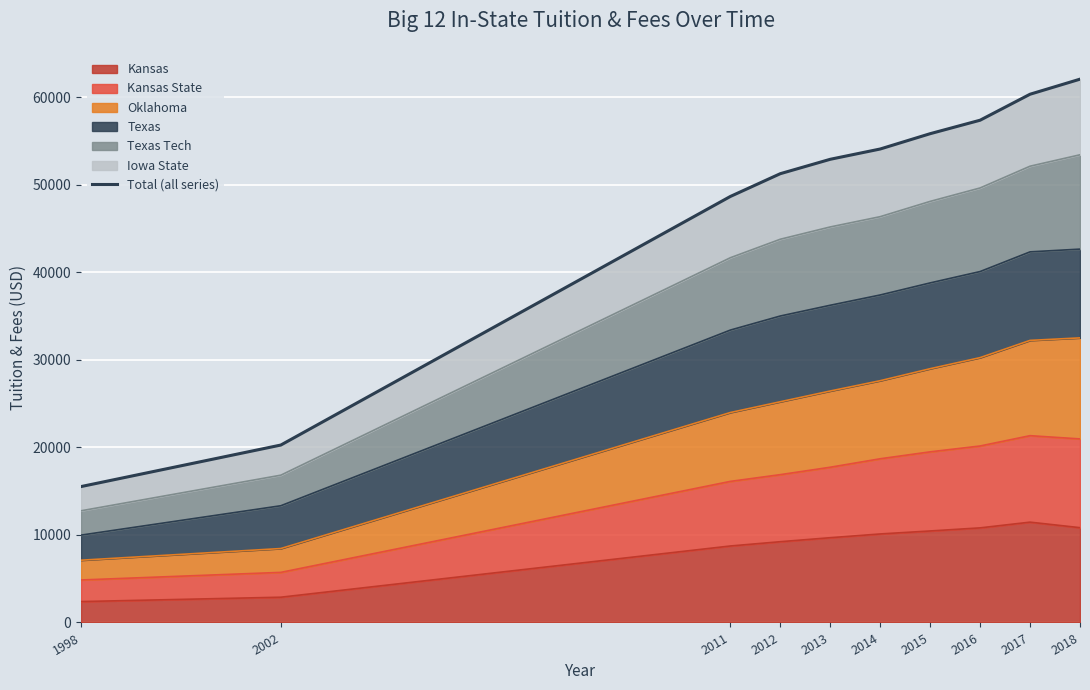

How many values are below 54065?

5